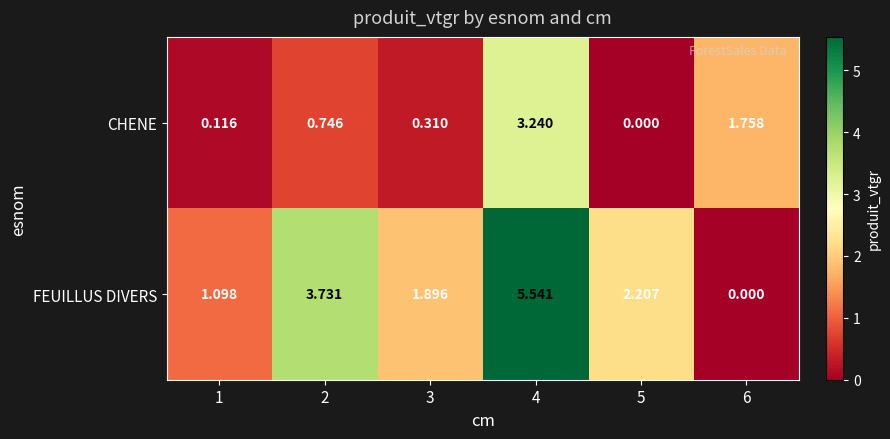

Rank the series by their maximum value, from lowest to highest.

CHENE, FEUILLUS DIVERS